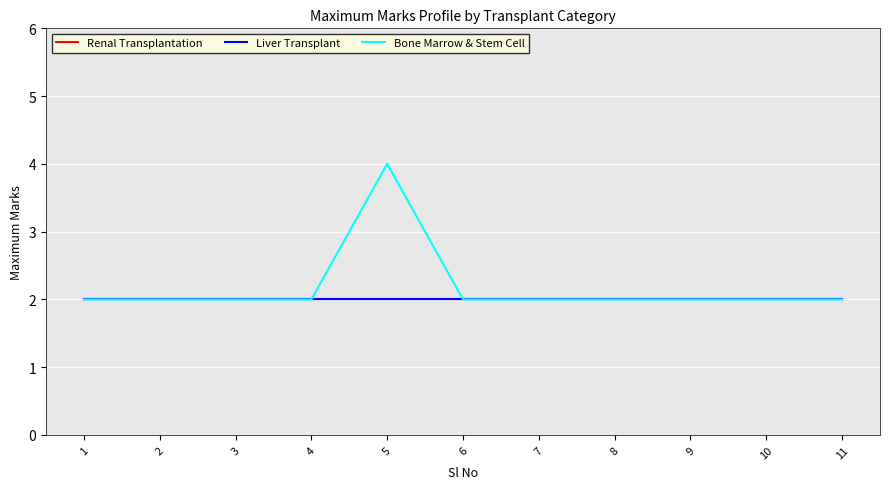

The Bone Marrow & Stem Cell series shows 2 at 8. True or false?

True